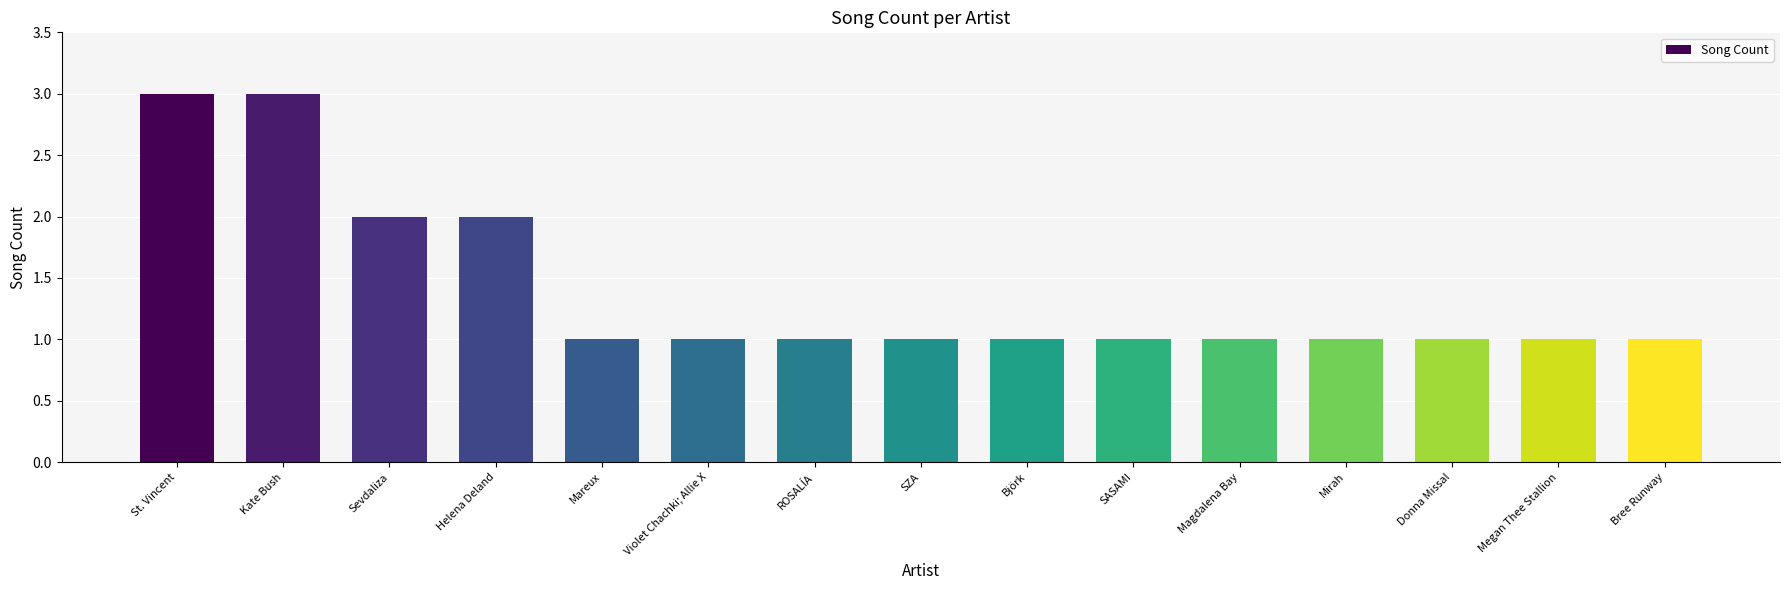

What is the difference between the second highest and minimum values?

2